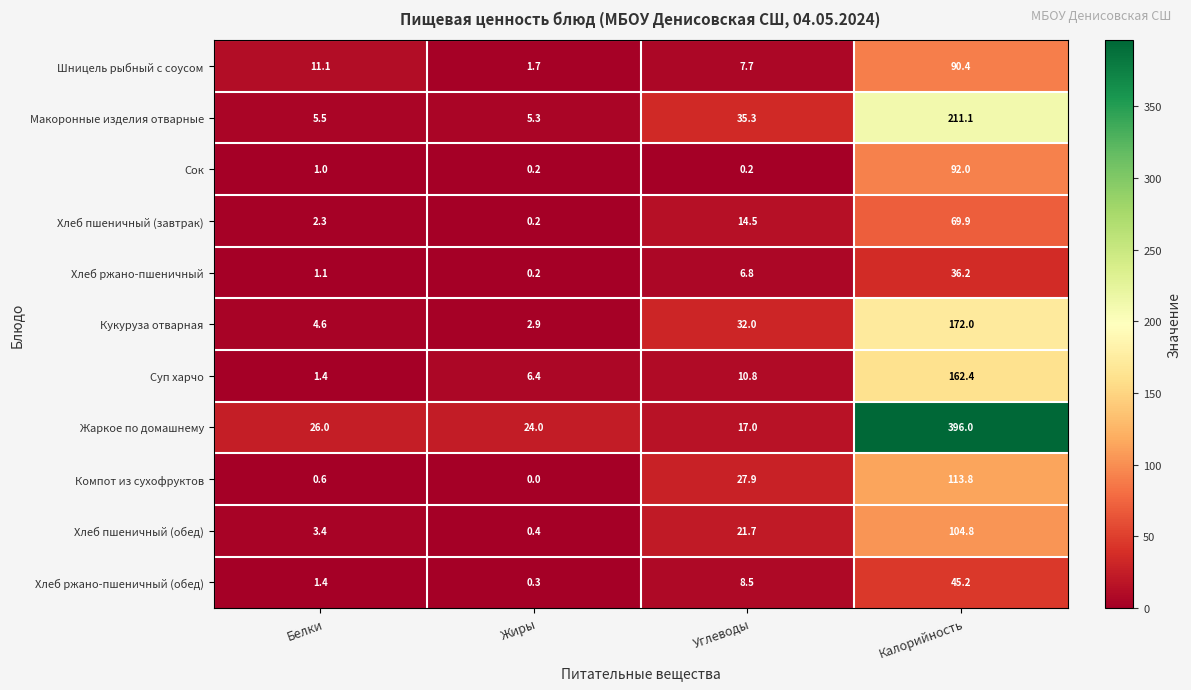

What is the difference between the maximum and minimum values in the Хлеб ржано-пшеничный series?

36.0